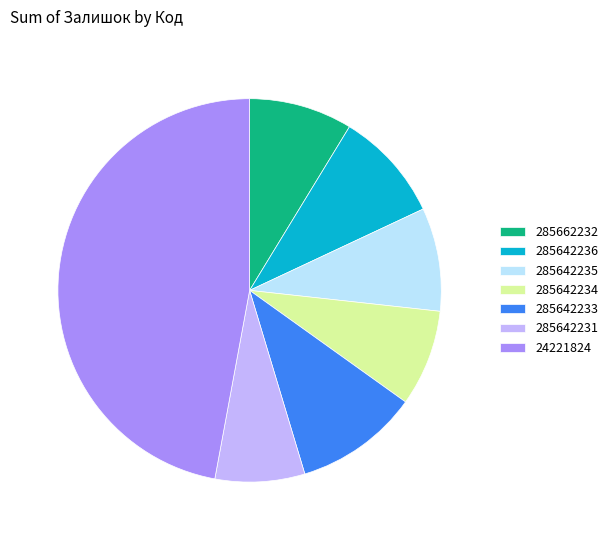

Is there any slice that represents more than half of the pie?

No